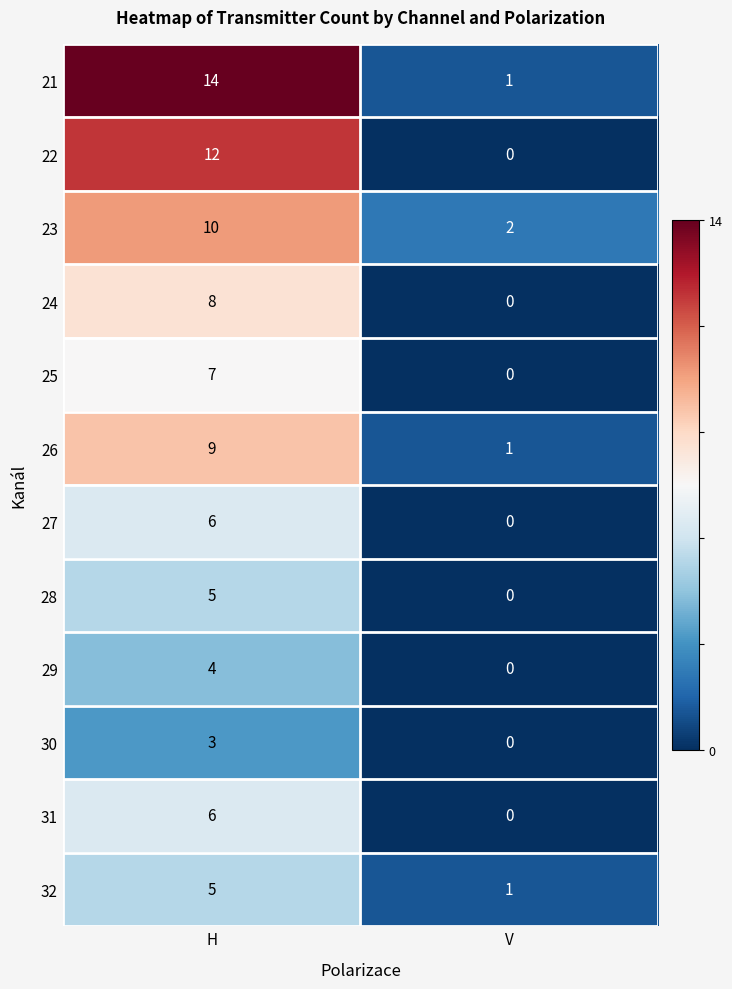

How many data points in 25 are less than 7?

1